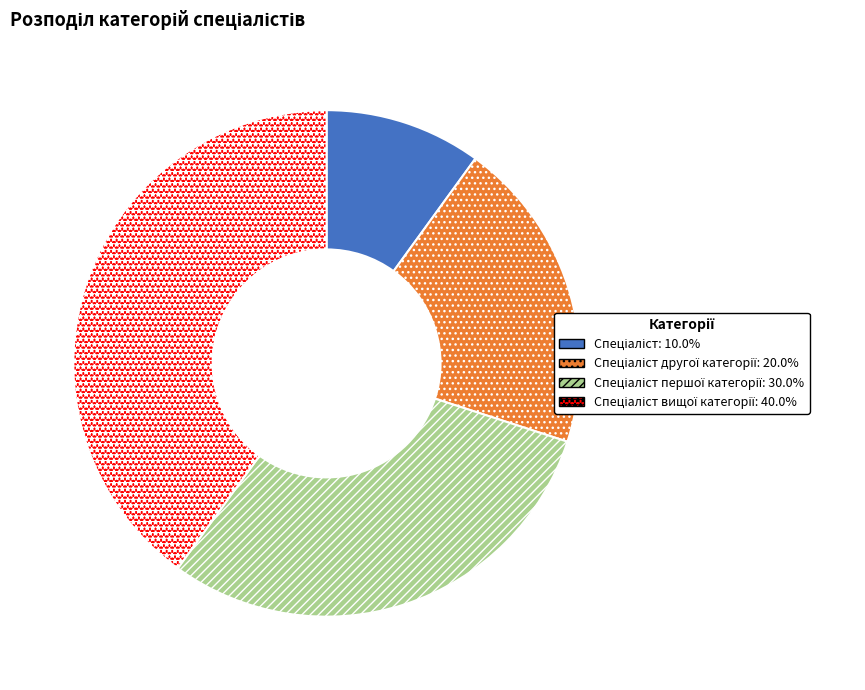

Does any single category account for the majority?

No